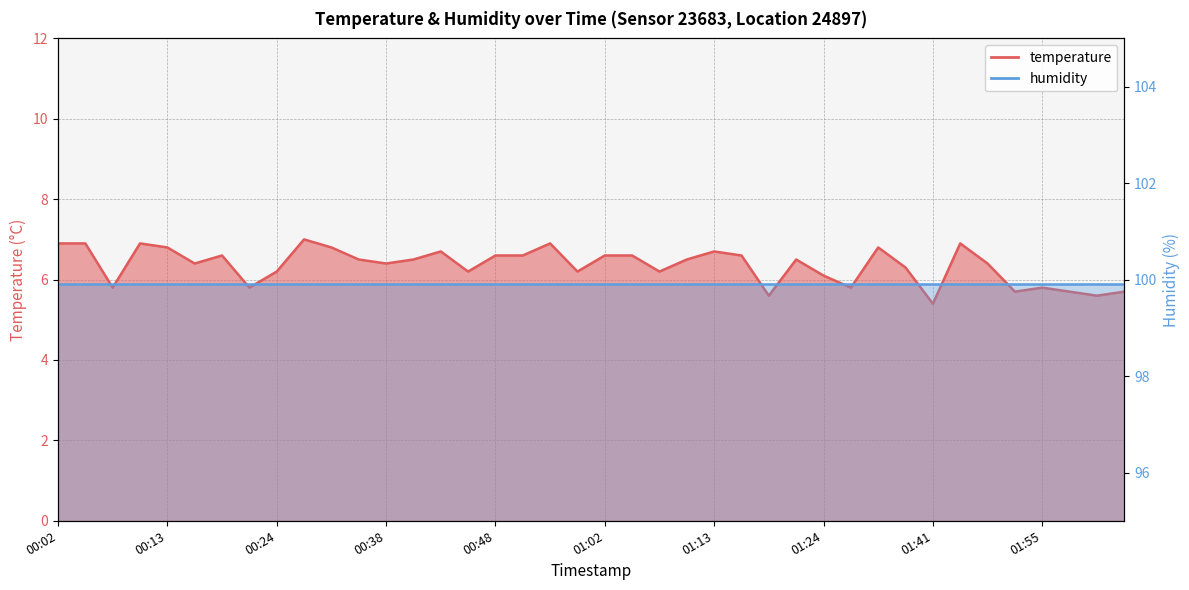

Does the chart have visible grid lines?

Yes